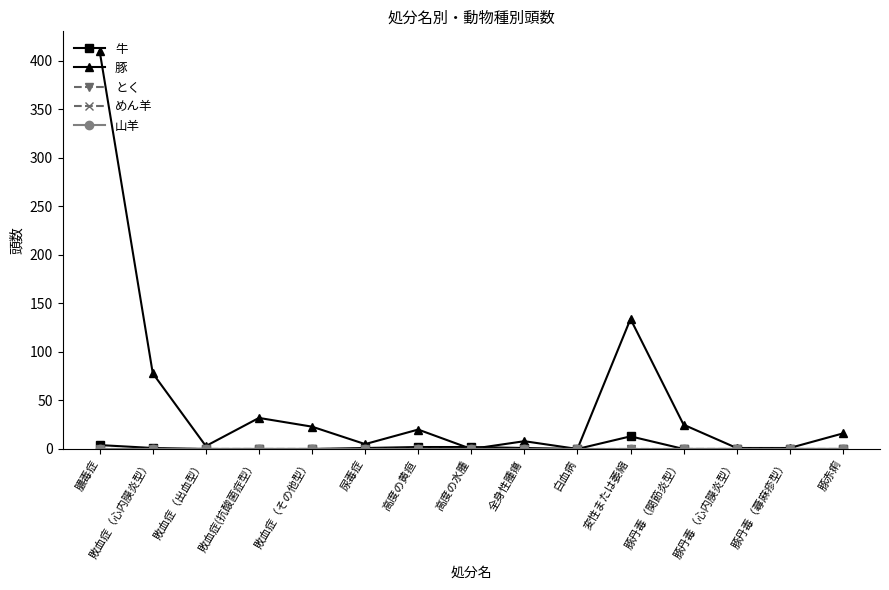

What value does the 豚 series have at 豚丹毒（関節炎型）?

25